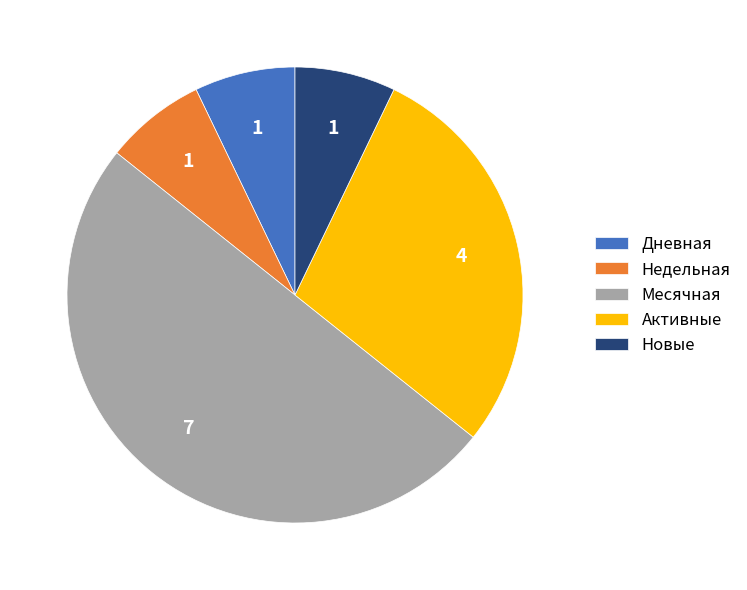

Is the sum of Недельная and Дневная greater than half?

No